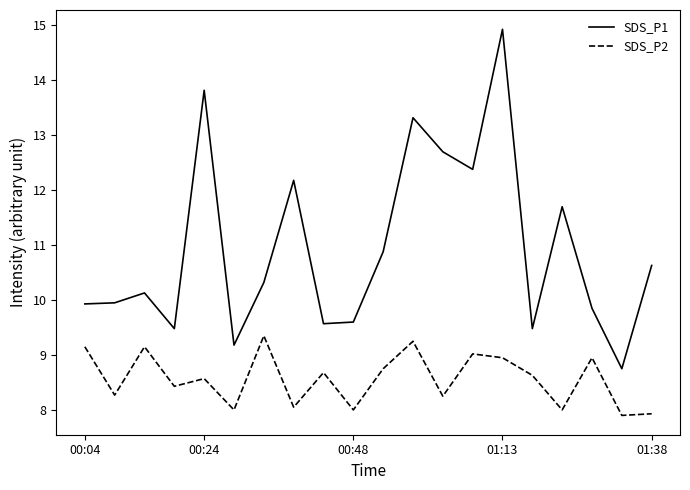

True or false: SDS_P1 has more than 1 interior local peaks.

True